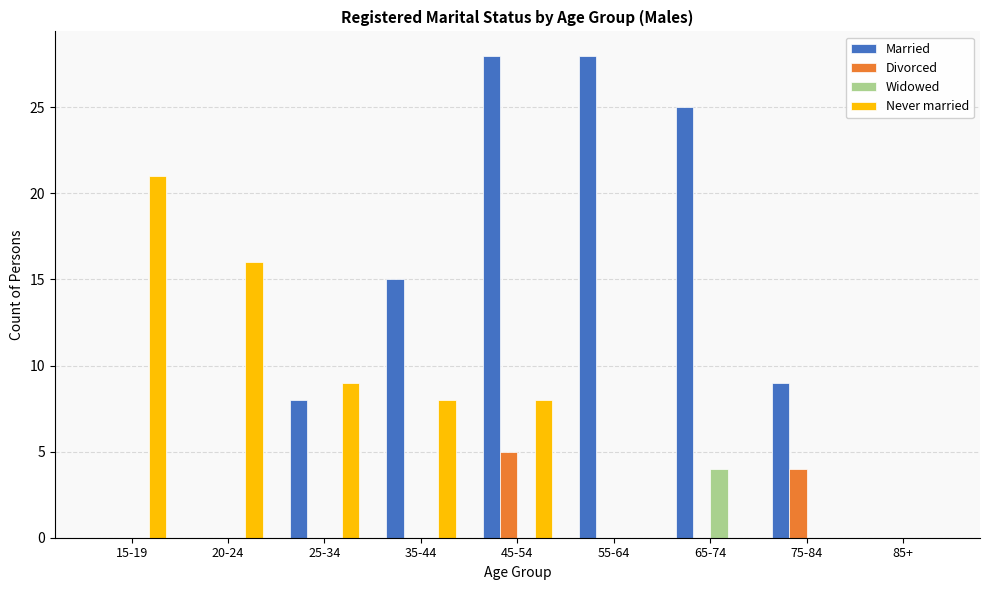

What is the greatest value displayed?

28